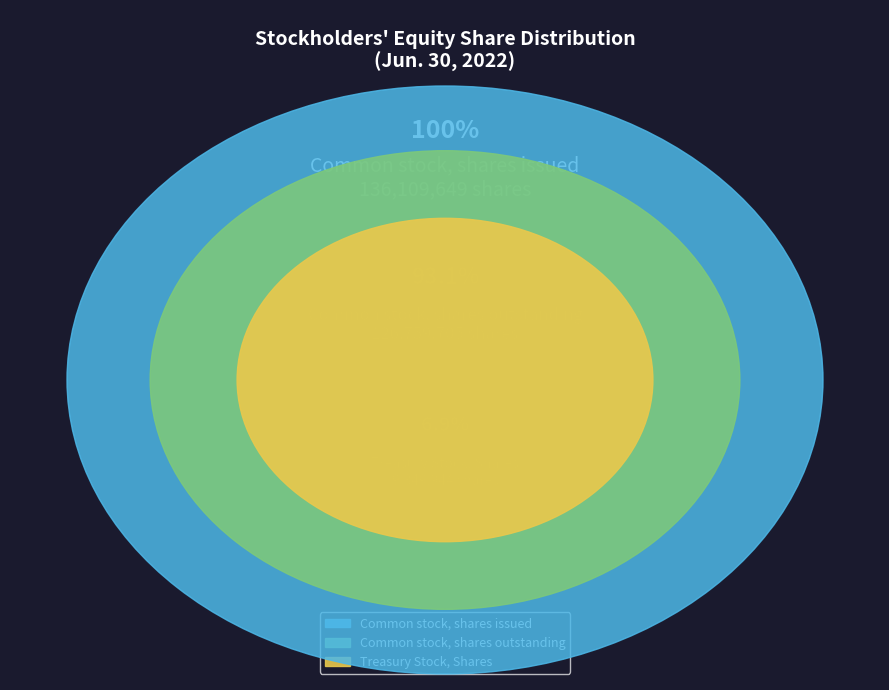

Is there any slice that represents more than half of the pie?

No